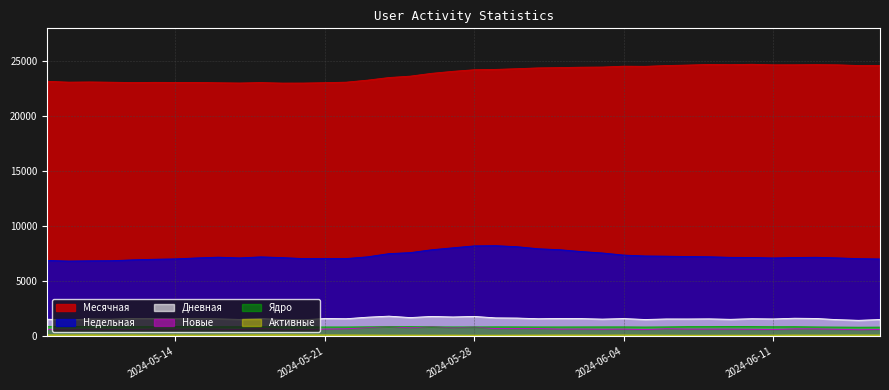

Is the value of Активные at 28 greater than the value of Дневная at 8?

No